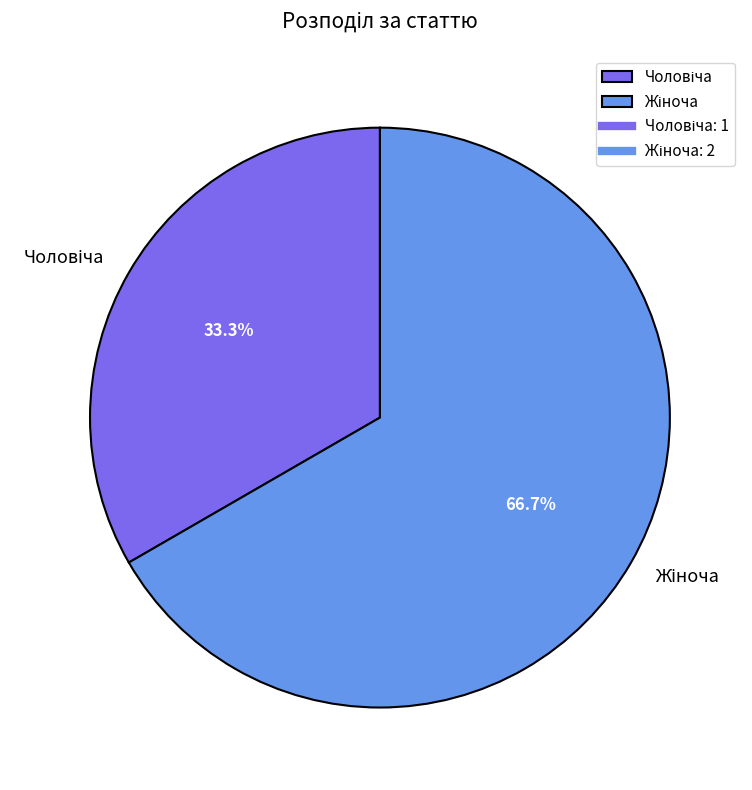

Does any single category account for the majority?

Yes